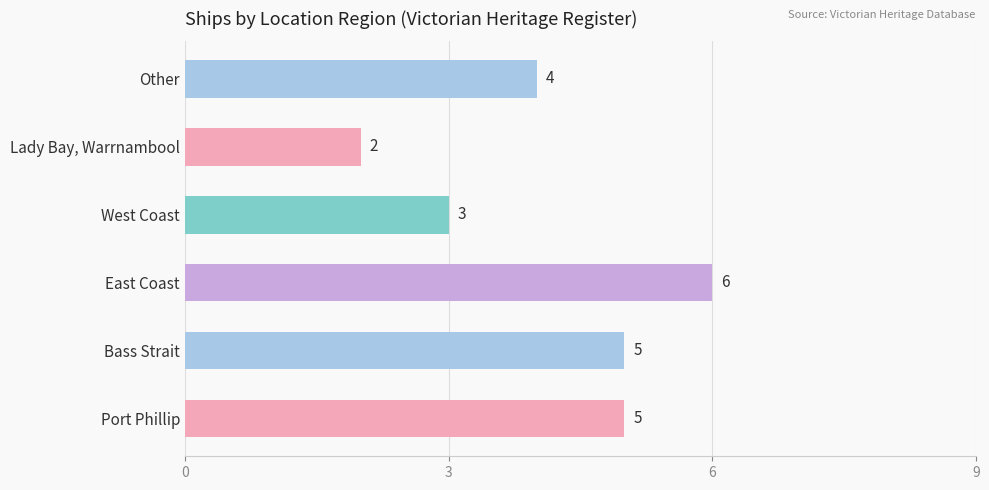

Approximately how many times larger is the value at Bass Strait compared to Lady Bay, Warrnambool?

2.5